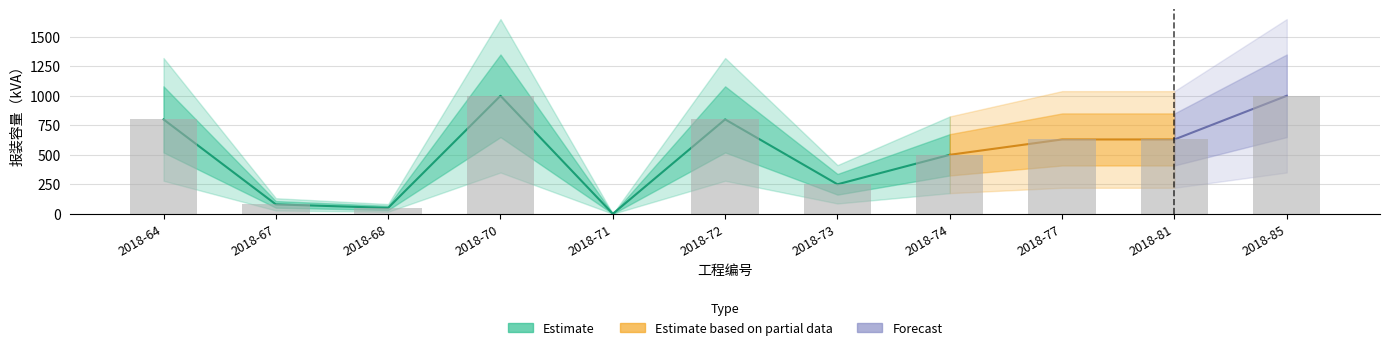

Does the chart contain any negative values?

No